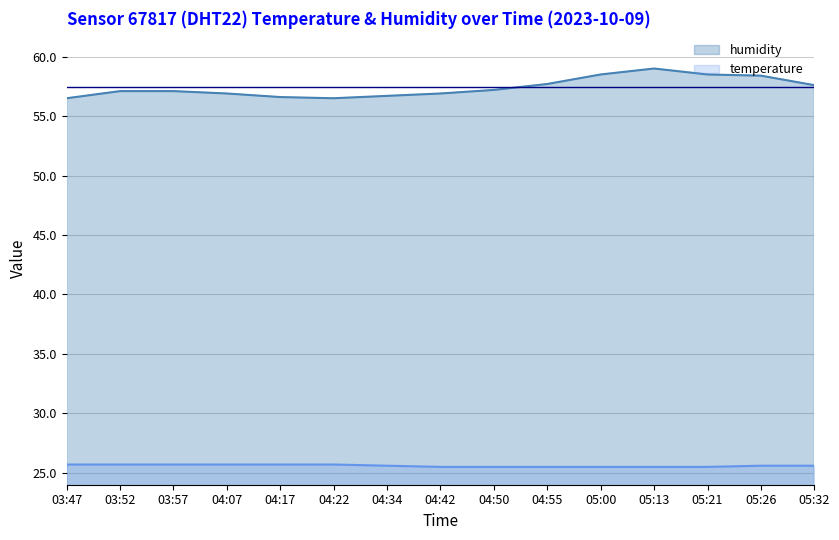

Which series changed the most between 04:55 and 05:00?

humidity